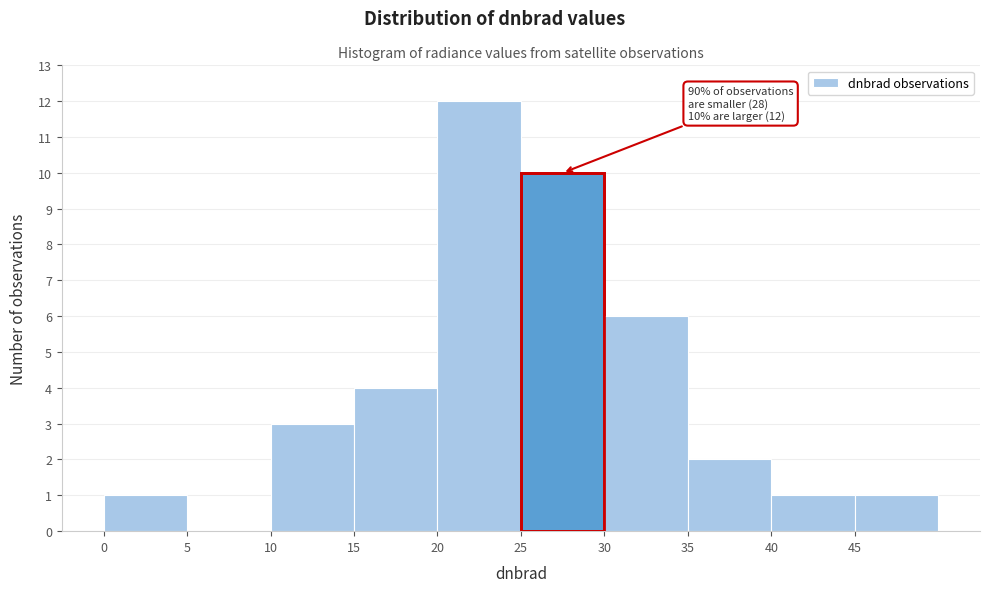

Which range on the x-axis has the tallest bar?

20 to 25